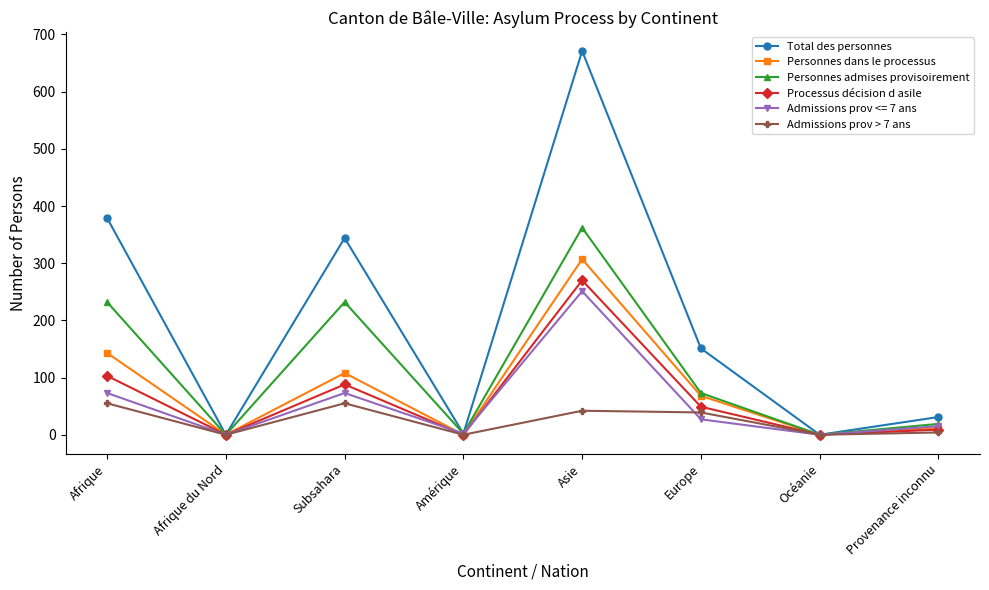

What is the difference between the highest and lowest values at Europe?

124